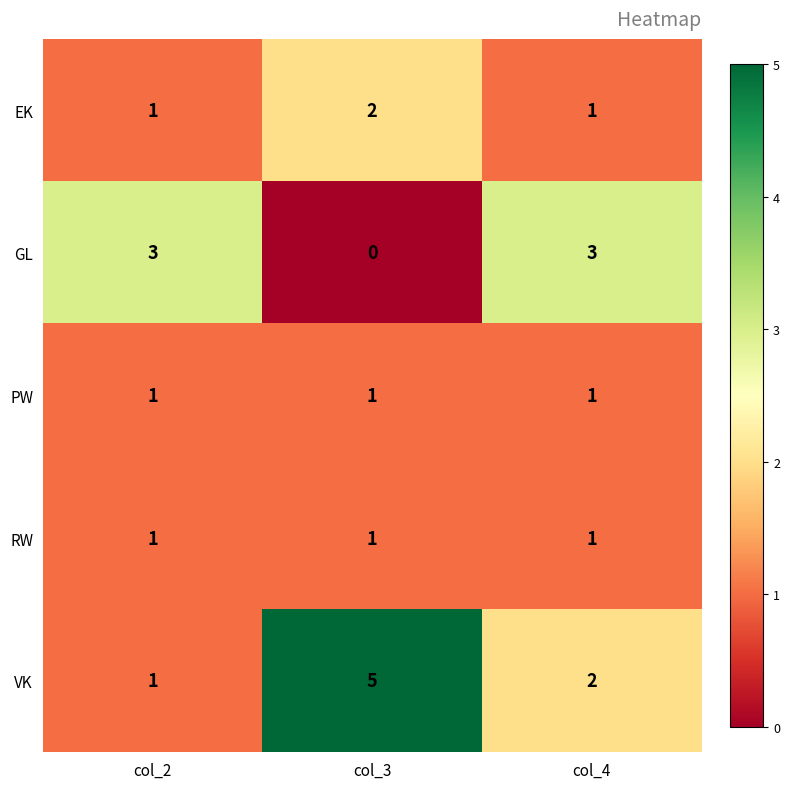

Which series has the largest total across all categories?

VK